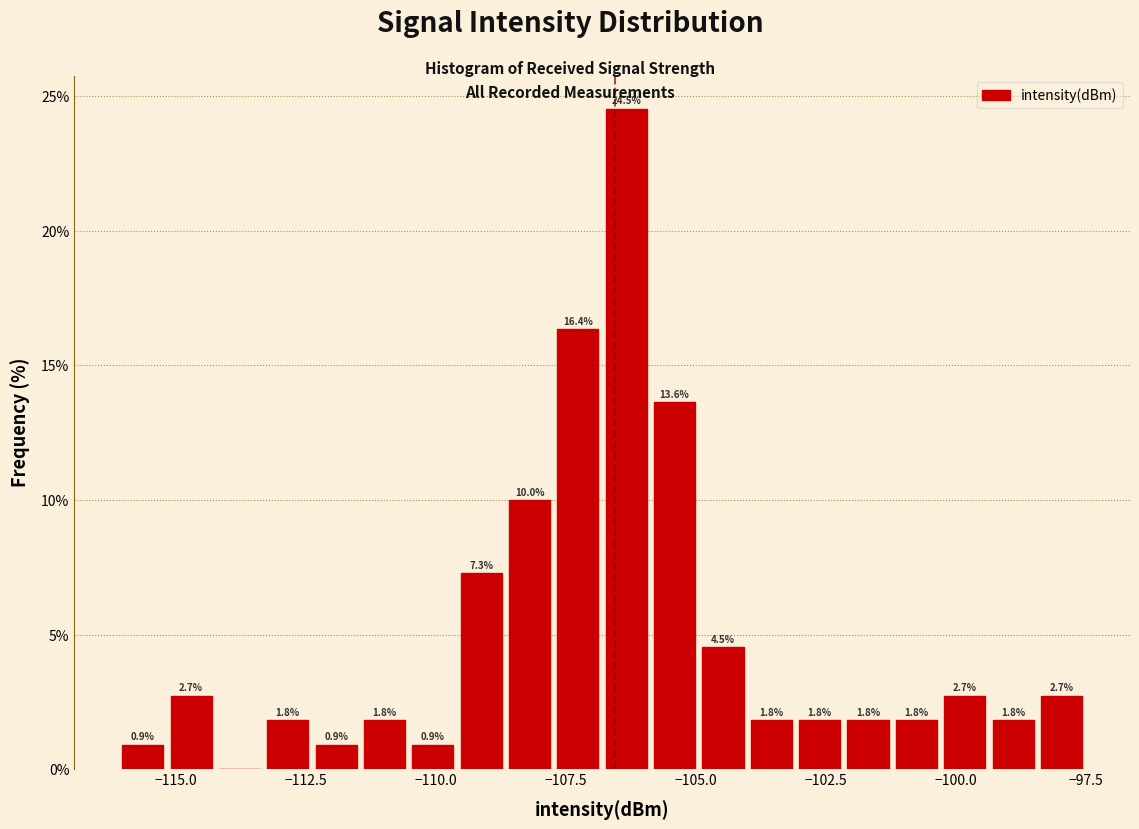

Read against the x-axis, roughly where is the centre of the tallest bar?

-106.5